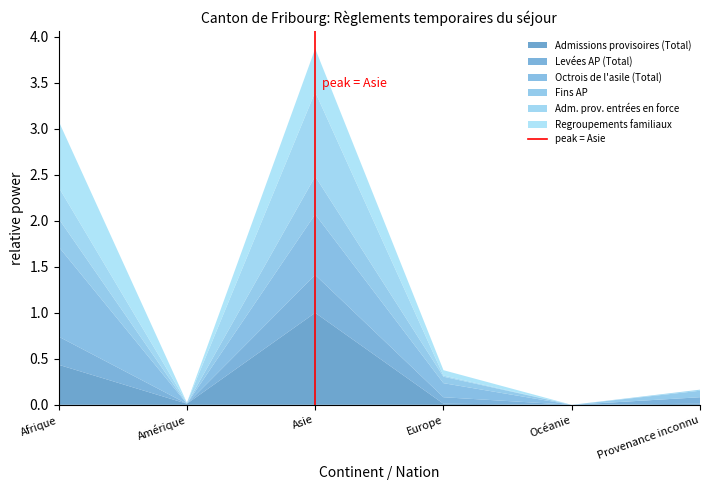

Does the chart have visible grid lines?

No